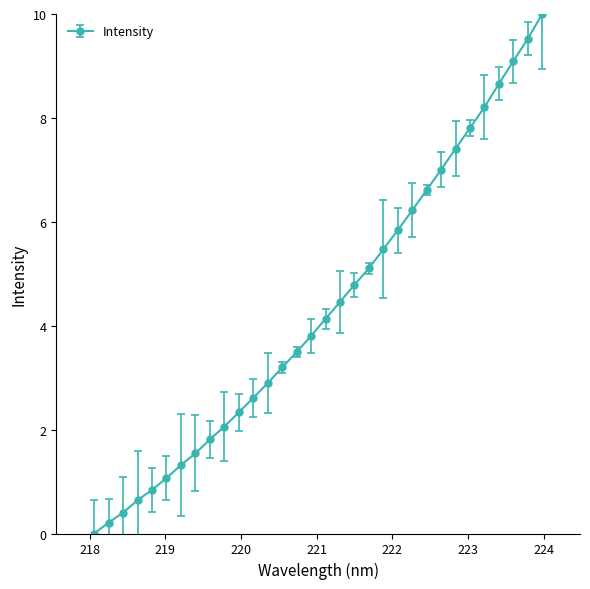

What is the greatest value displayed?

10.0